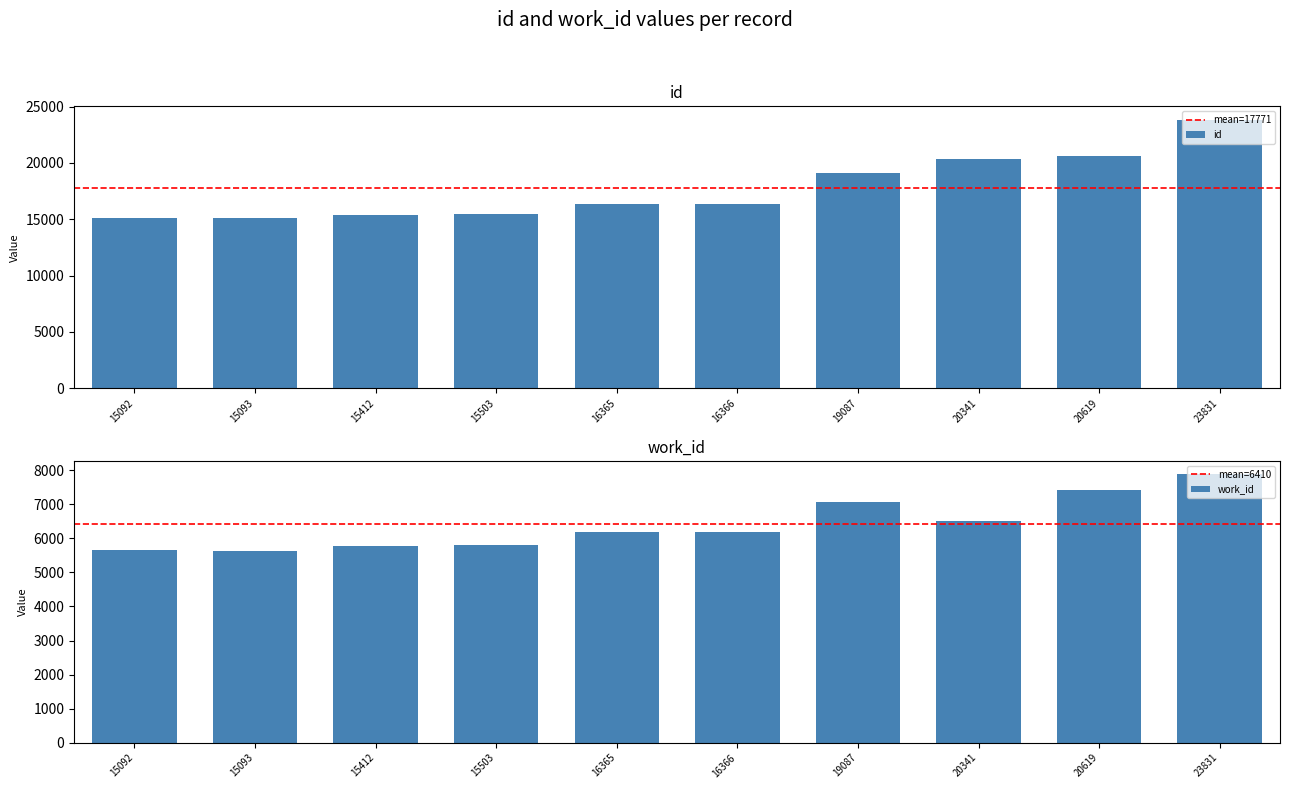

What is the difference between the work_id values at 15093 and 16365?

572